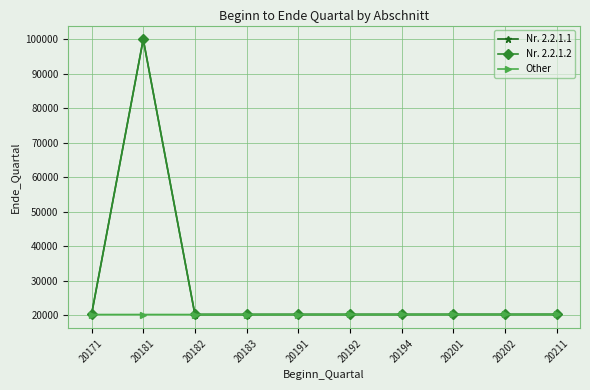

Count the number of categories in the chart.

10